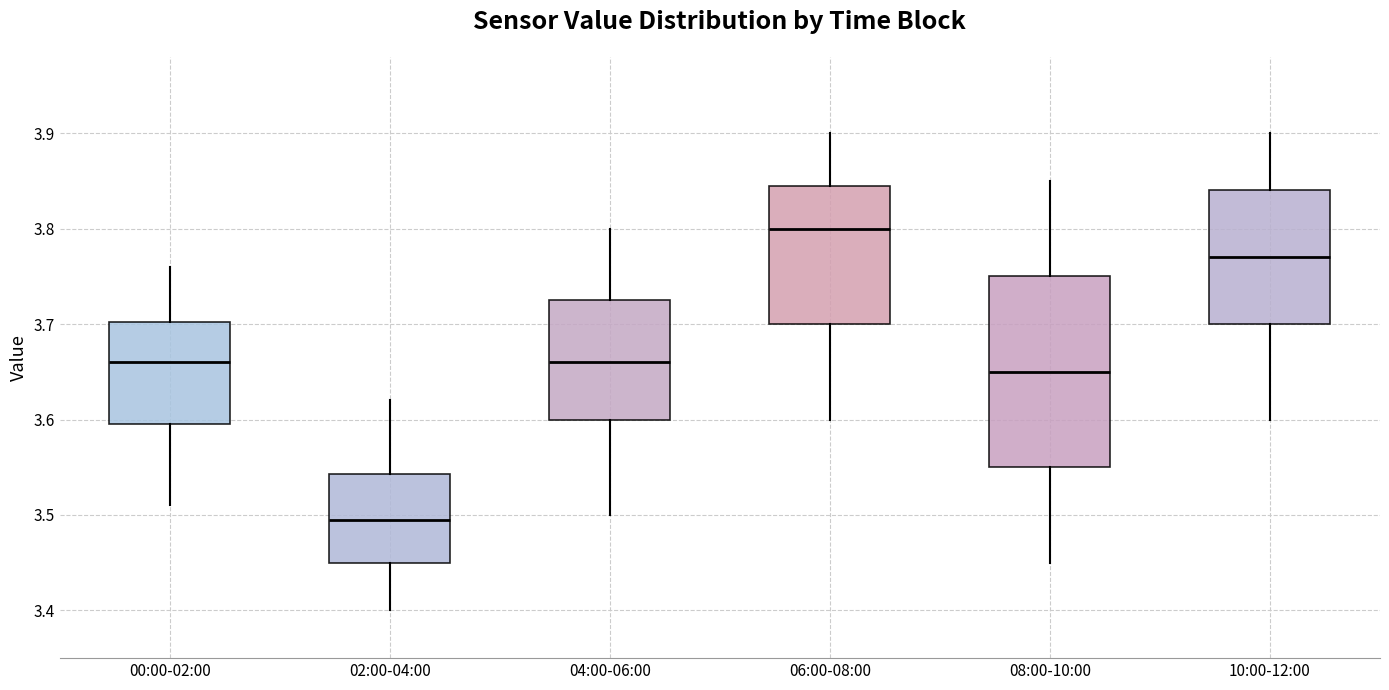

Comparing the boxes themselves (not the whiskers), which one is the tallest?

08:00-10:00